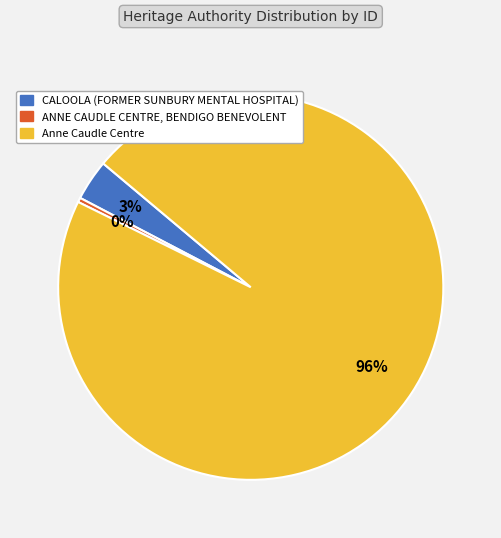

To the nearest percent, what is the average slice percentage?

33%